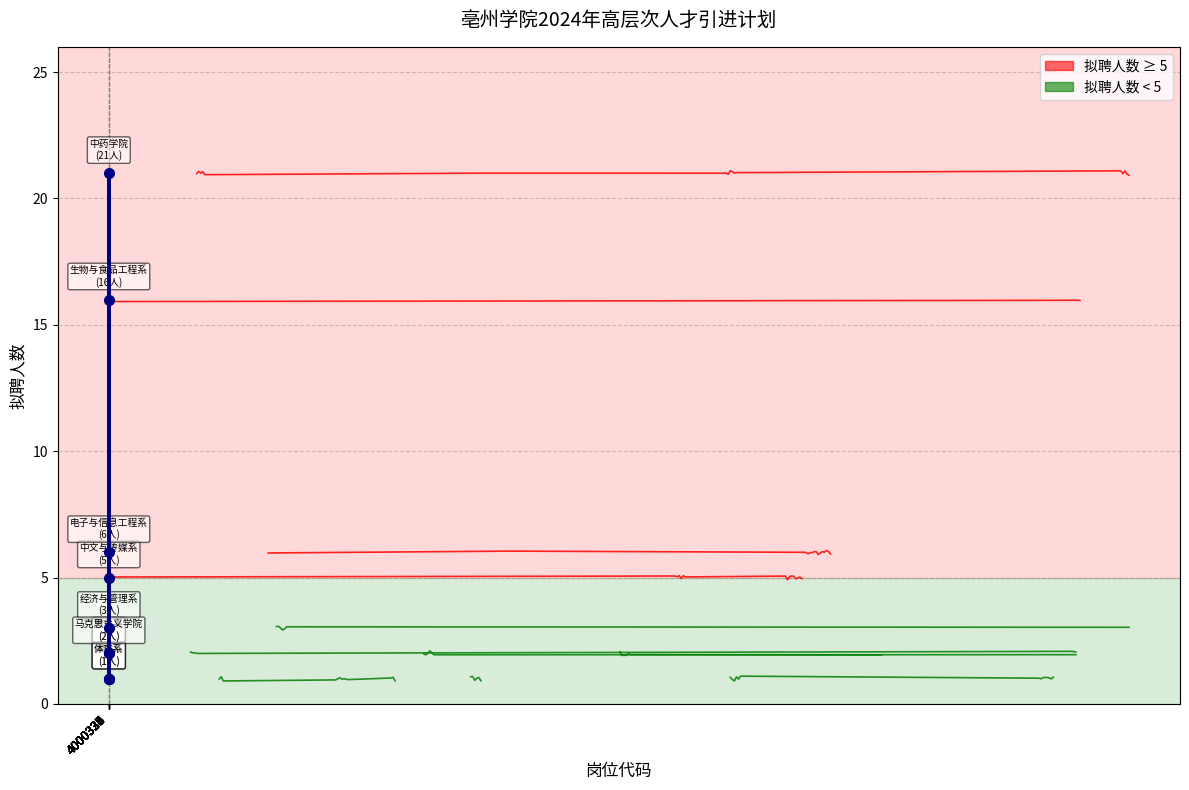

What is the greatest value displayed?

21